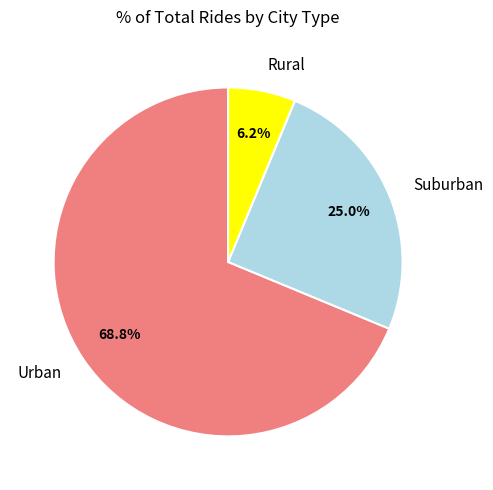

How many segments does this pie chart have?

3